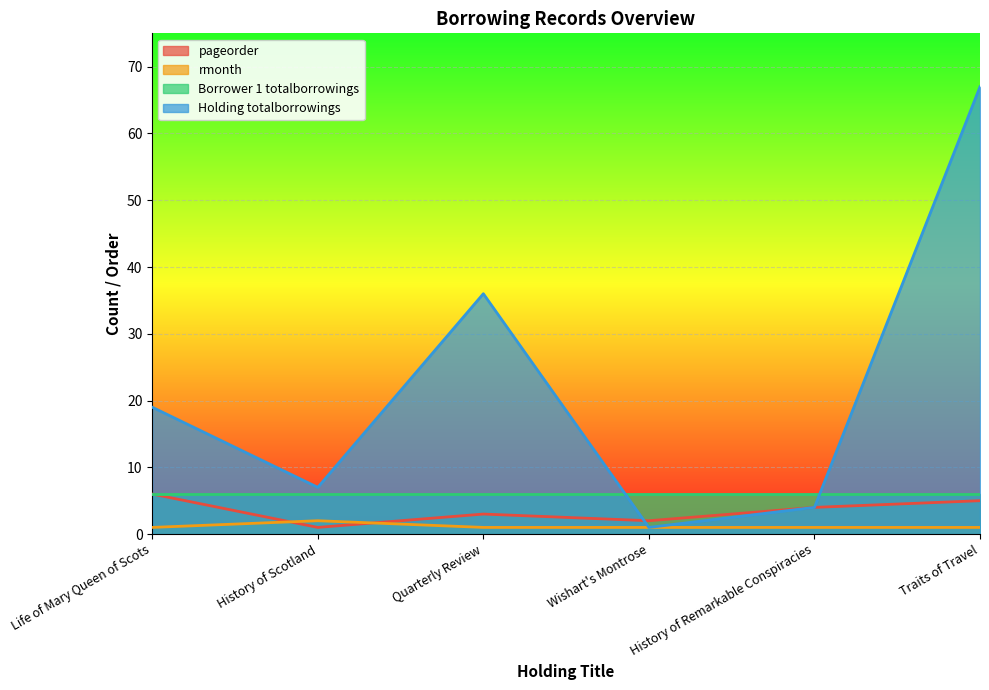

Where do rmonth and pageorder first cross each other?

Life of Mary Queen of Scots and History of Scotland